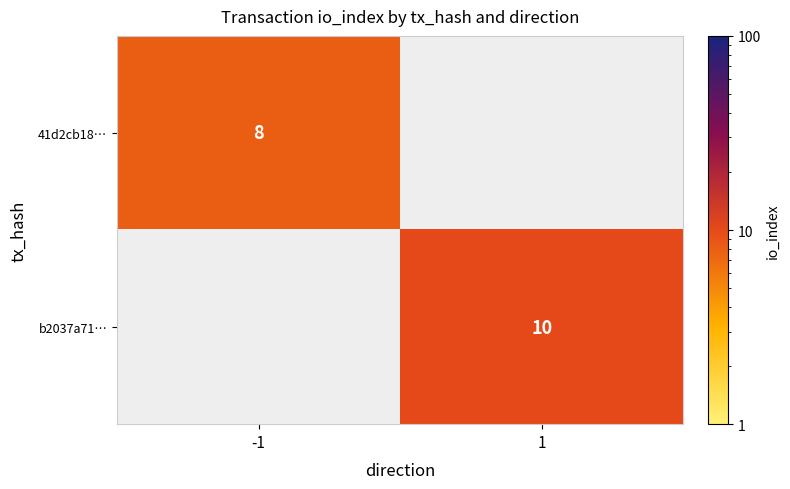

Is it true that b2037a71… equals 10 at 1?

True